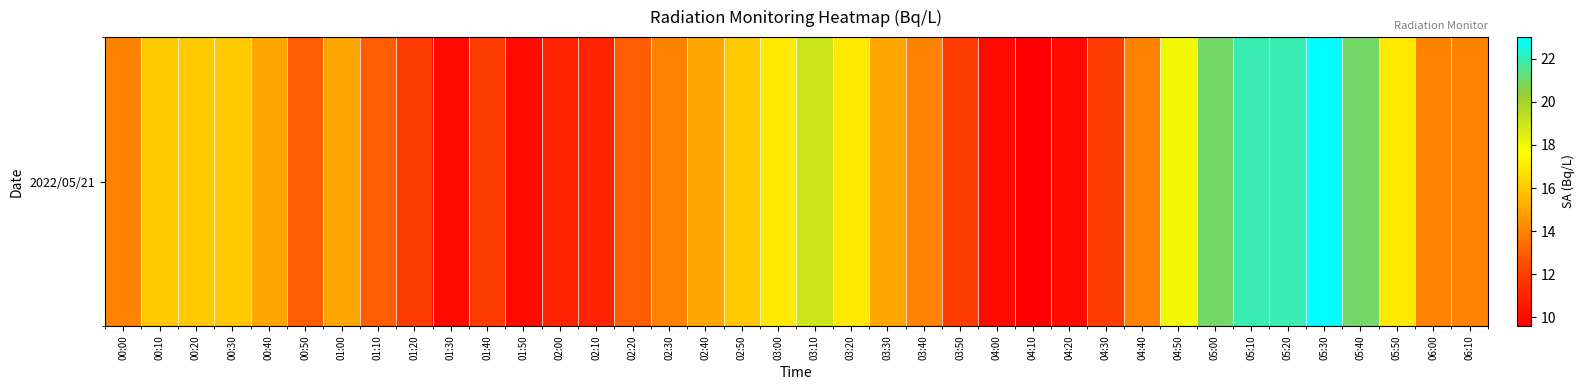

List the labels in order of value, largest first.

05:30, 05:10, 05:20, 05:00, 05:40, 03:10, 04:50, 03:00, 03:20, 05:50, 00:10, 00:20, 00:30, 02:50, 00:40, 01:00, 02:40, 03:30, 00:00, 02:30, 03:40, 04:40, 06:00, 06:10, 00:50, 01:10, 02:20, 01:20, 01:40, 03:50, 04:30, 02:00, 02:10, 01:30, 01:50, 04:00, 04:20, 04:10